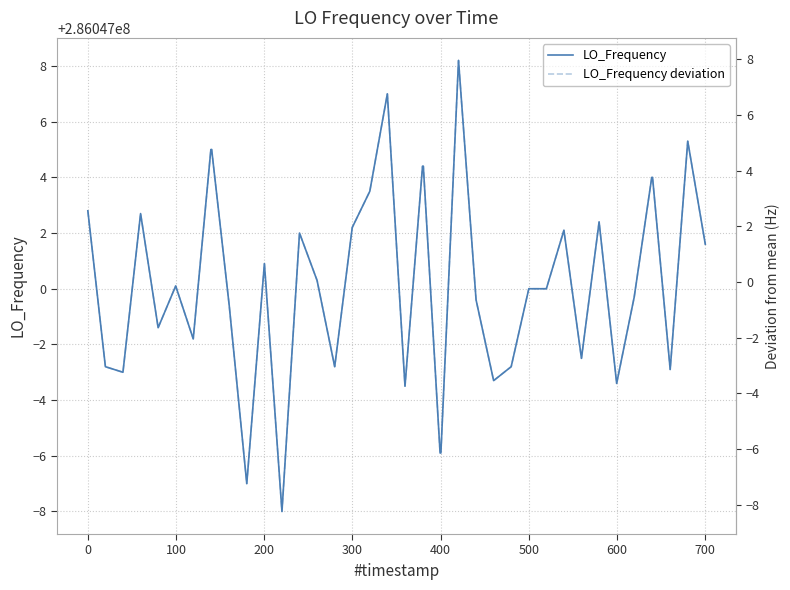

List the series in order of their peak value, lowest first.

LO_Frequency deviation, LO_Frequency